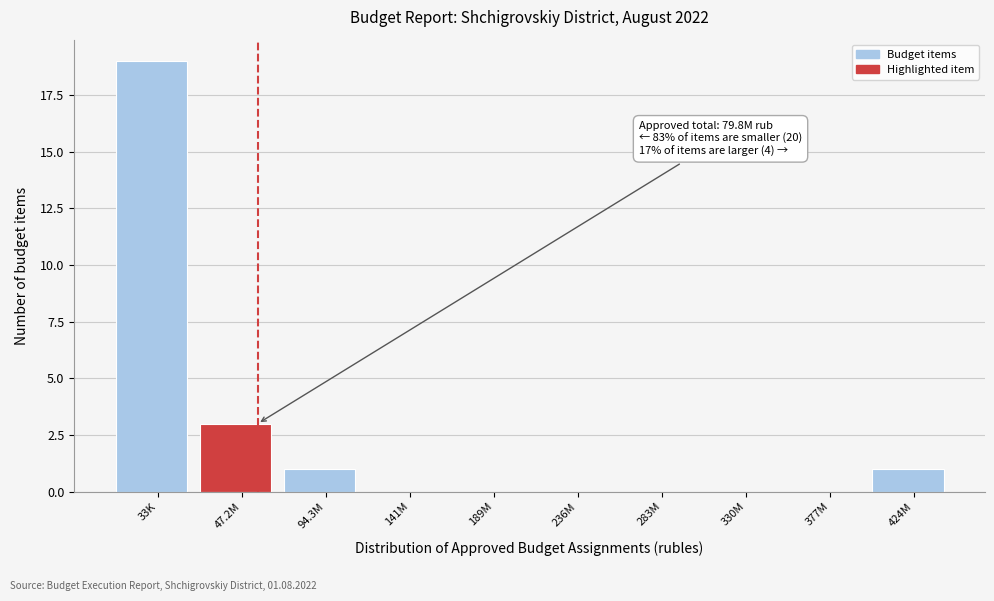

Reading right to left, list all the values displayed in this chart.

424M=1	377M=0	330M=0	283M=0	236M=0	189M=0	141M=0	94.3M=1	47.2M=3	33K=19